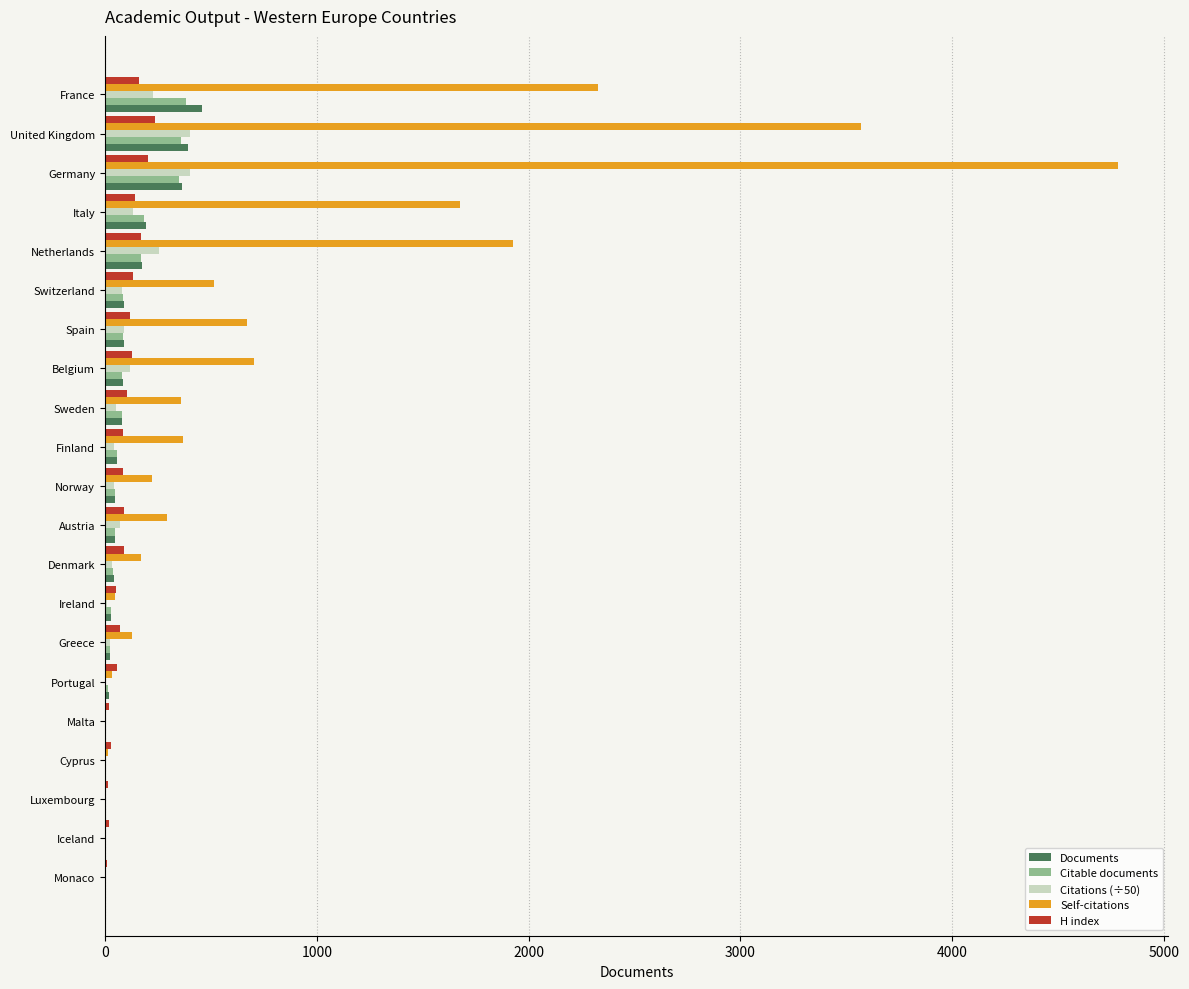

Which series has the largest total across all categories?

Self-citations